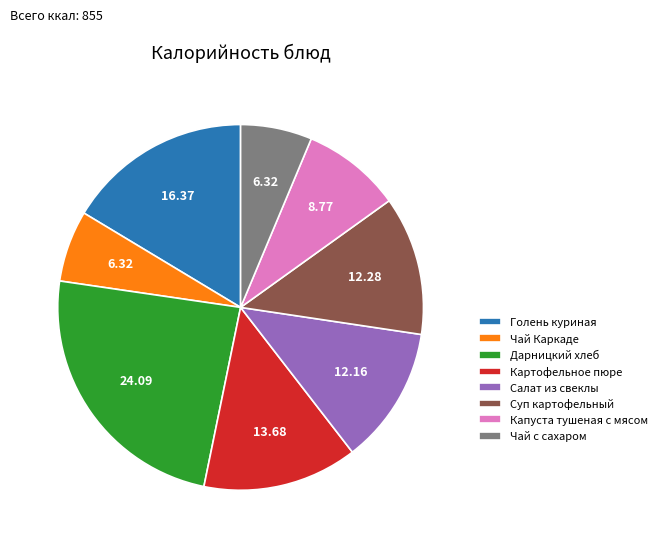

How many slices are in this pie chart?

8